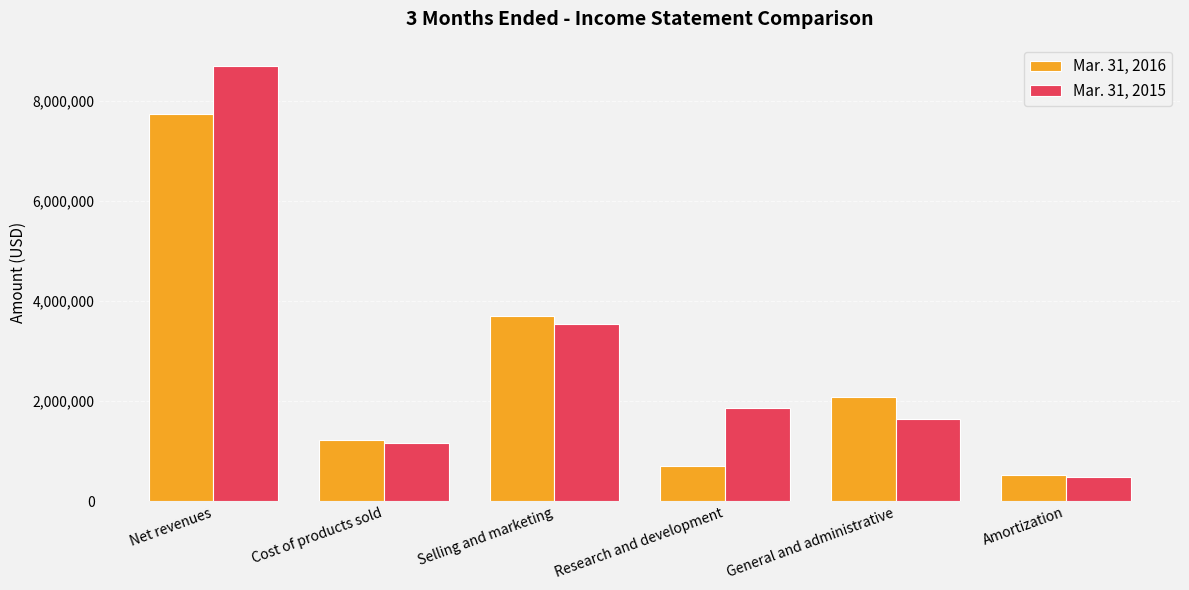

What are all the series names shown in the legend?

Mar. 31, 2016, Mar. 31, 2015